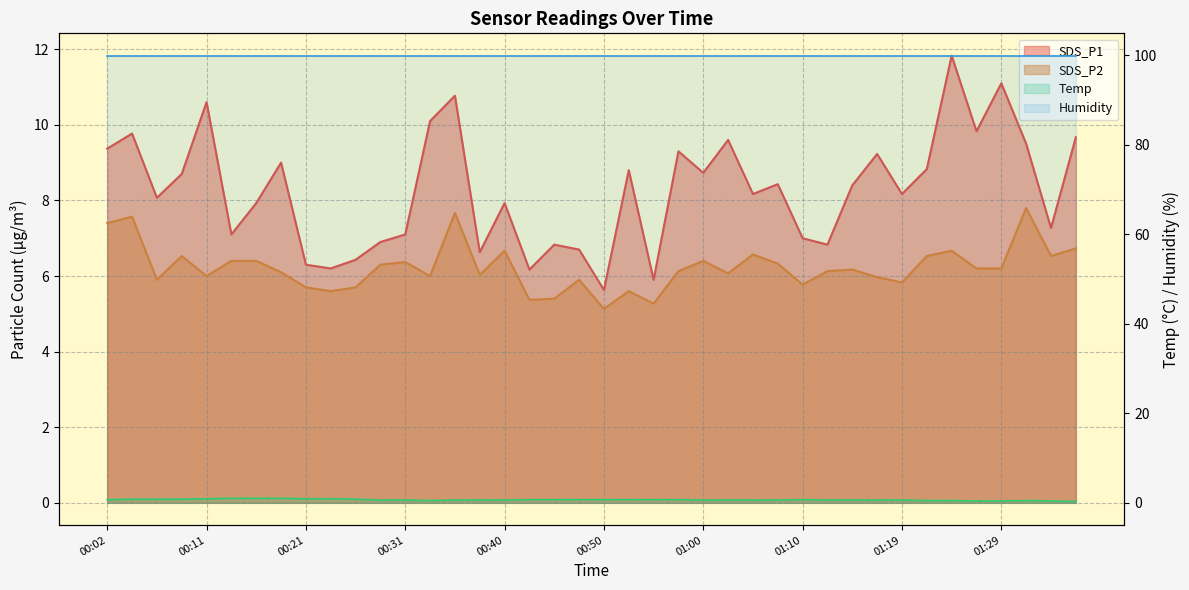

What is the label of the 13th point from the right?

01:07